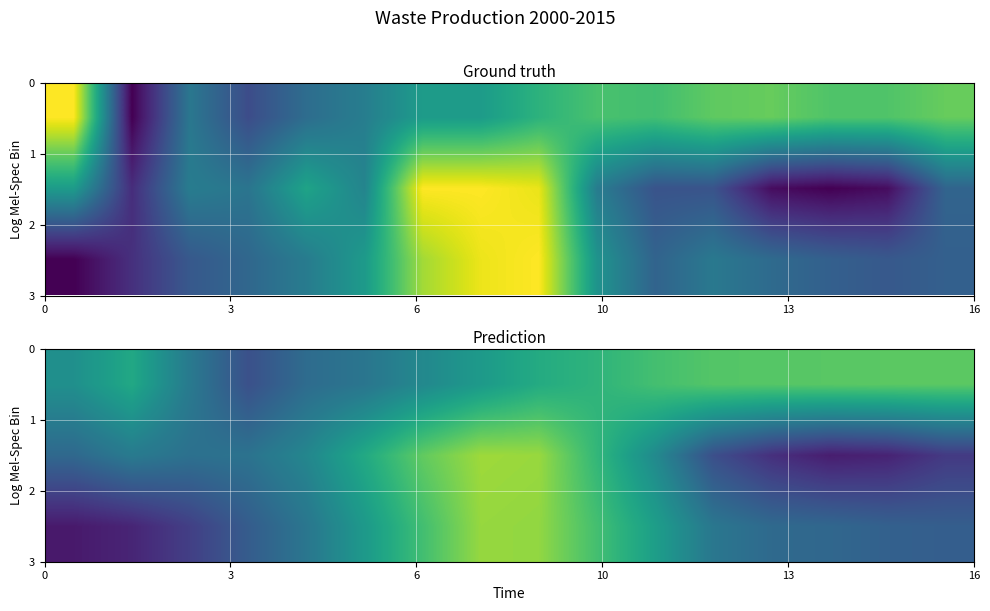

True or false: row_2 has a value of 0.1 at 15.

False